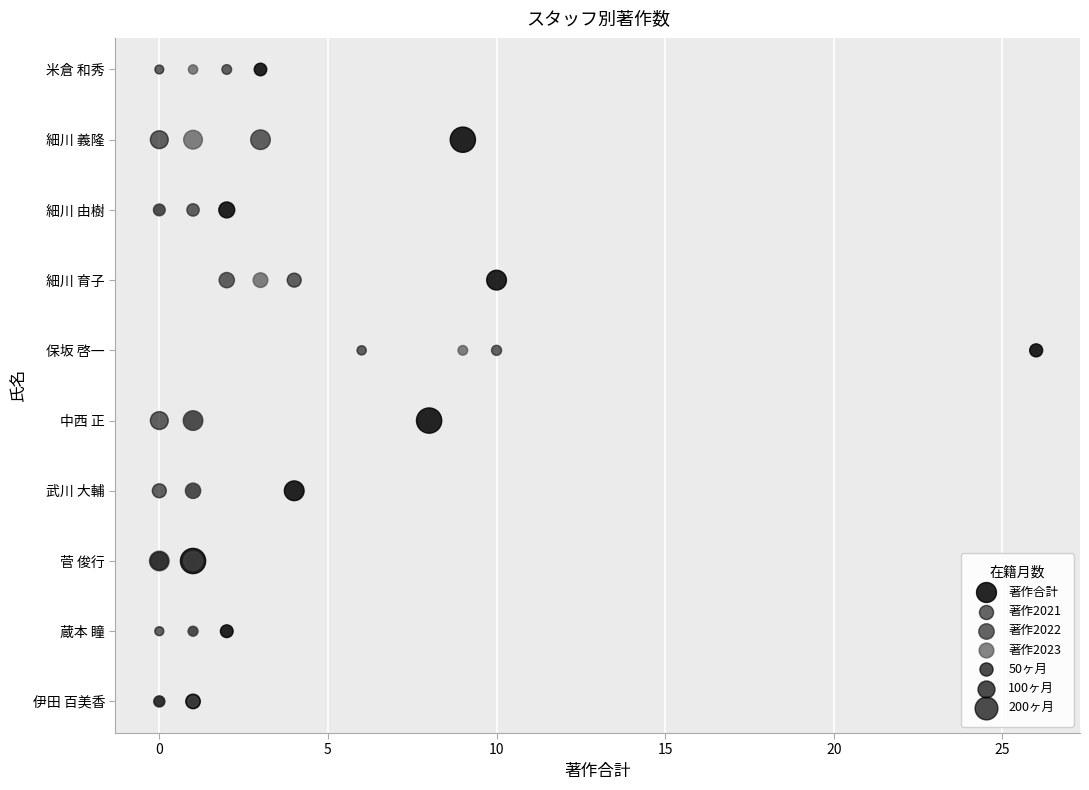

What are all the series names shown in the legend?

著作合計, 著作2021, 著作2022, 著作2023